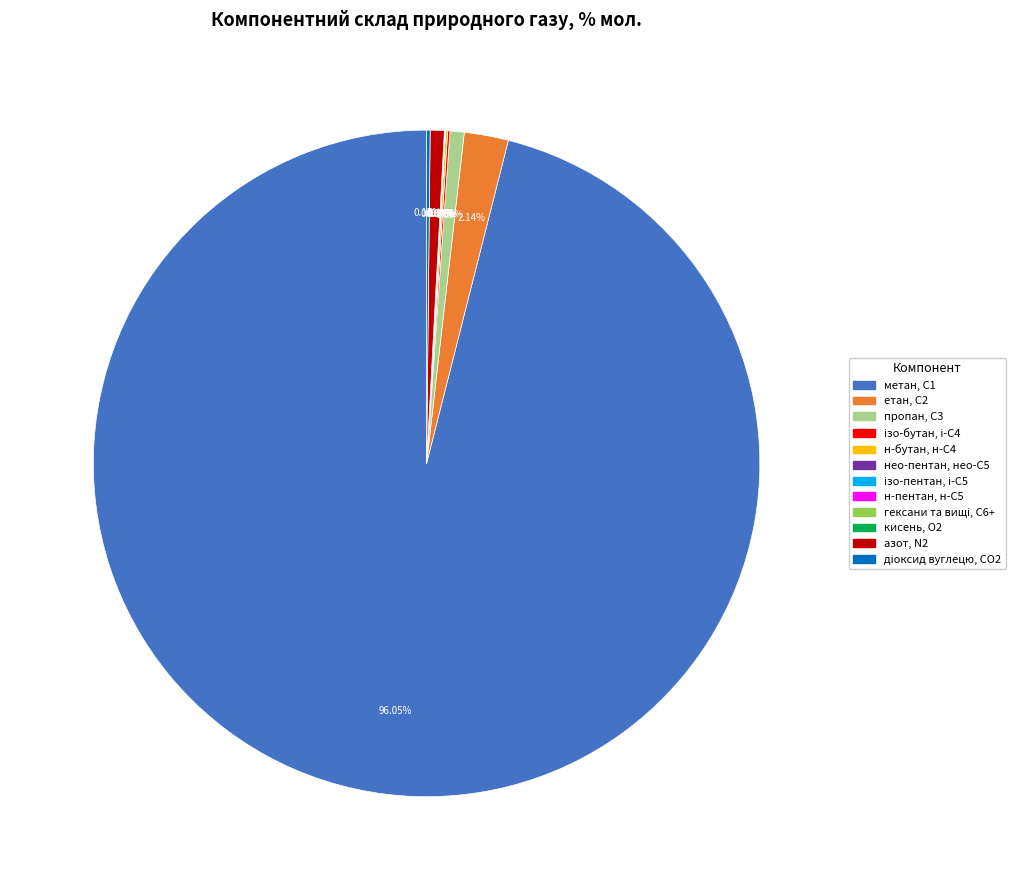

Is there any slice that represents more than half of the pie?

Yes